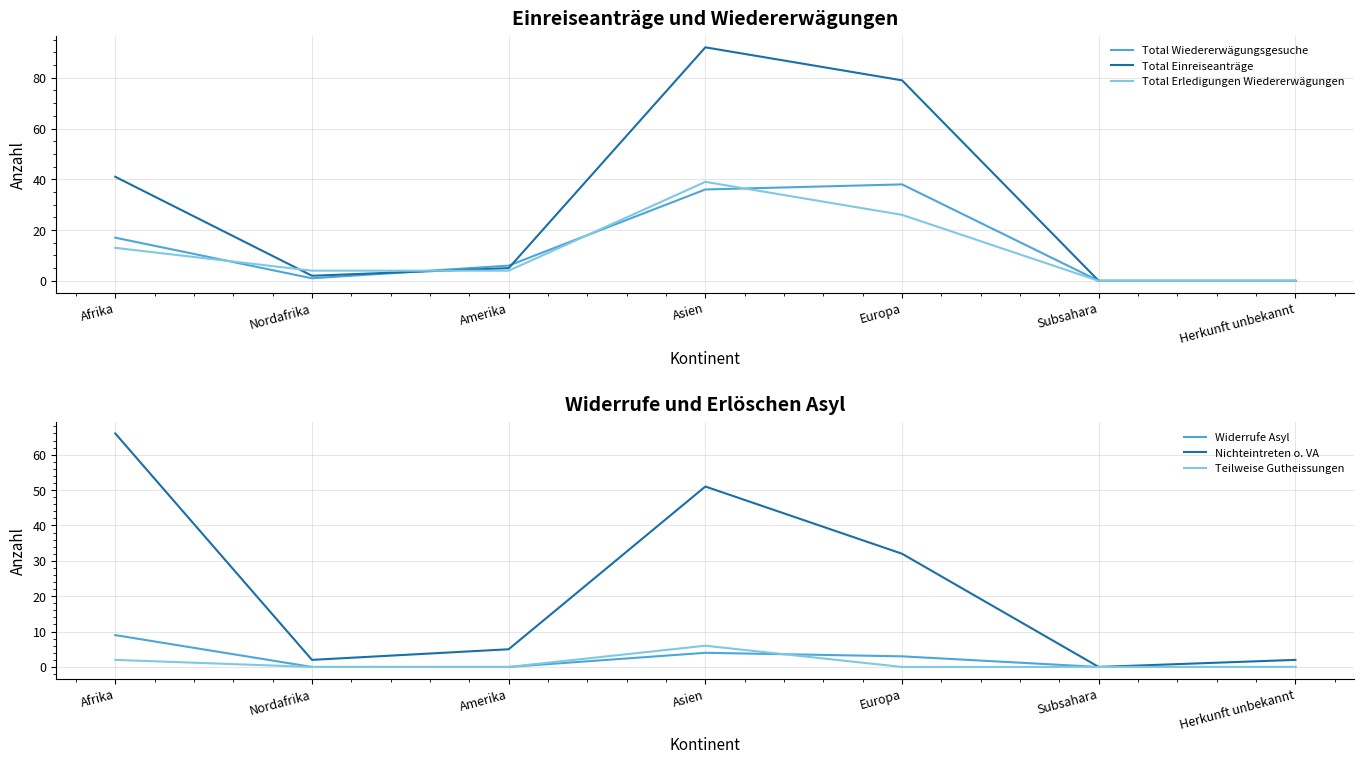

How many Total Erledigungen Wiedererwägungen values are between 0 and 26?

6